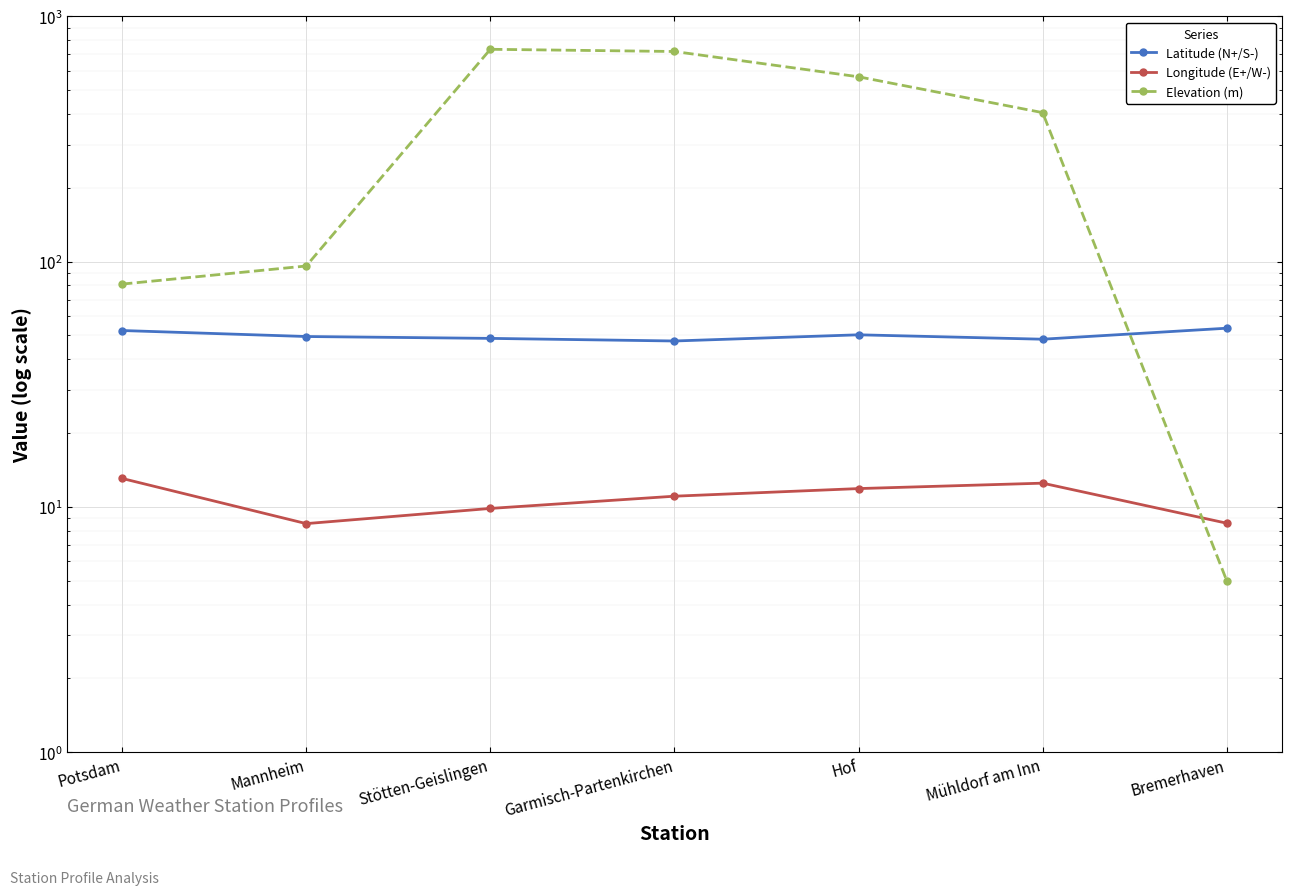

The Latitude (N+/S-) series shows 49.5 at Mannheim. True or false?

True